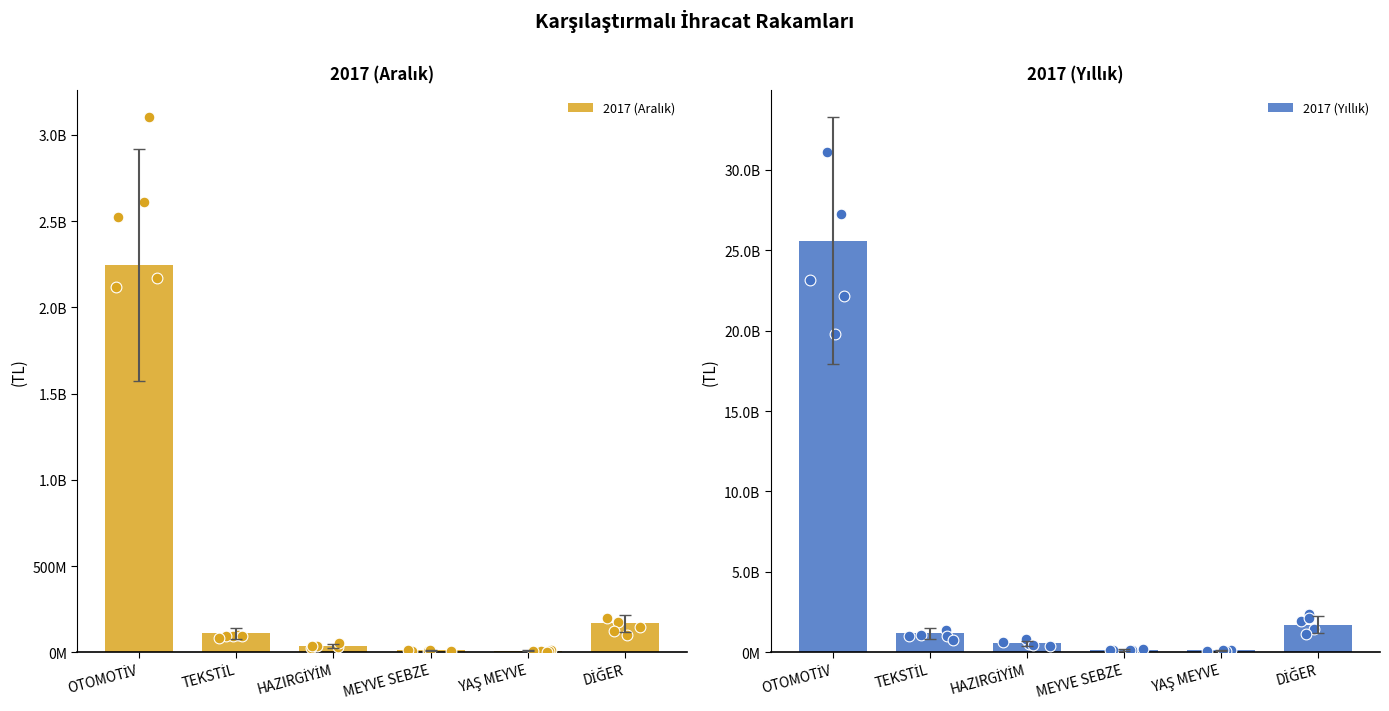

What is the total value across all series at HAZIRGİYİM?

591142751.1